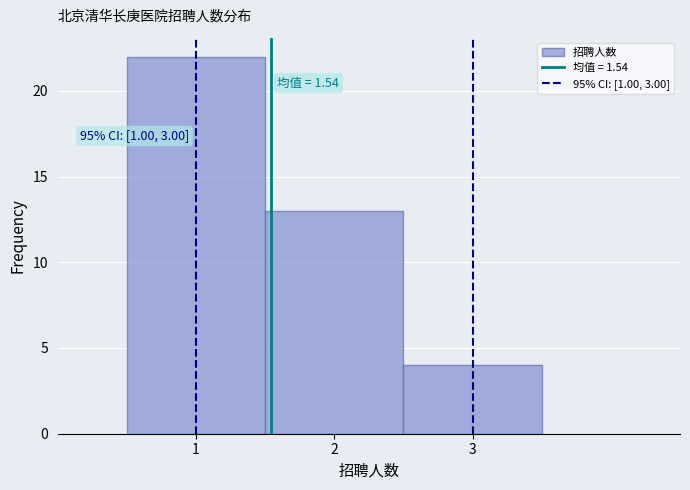

Which range on the x-axis has the tallest bar?

0.5 to 1.5